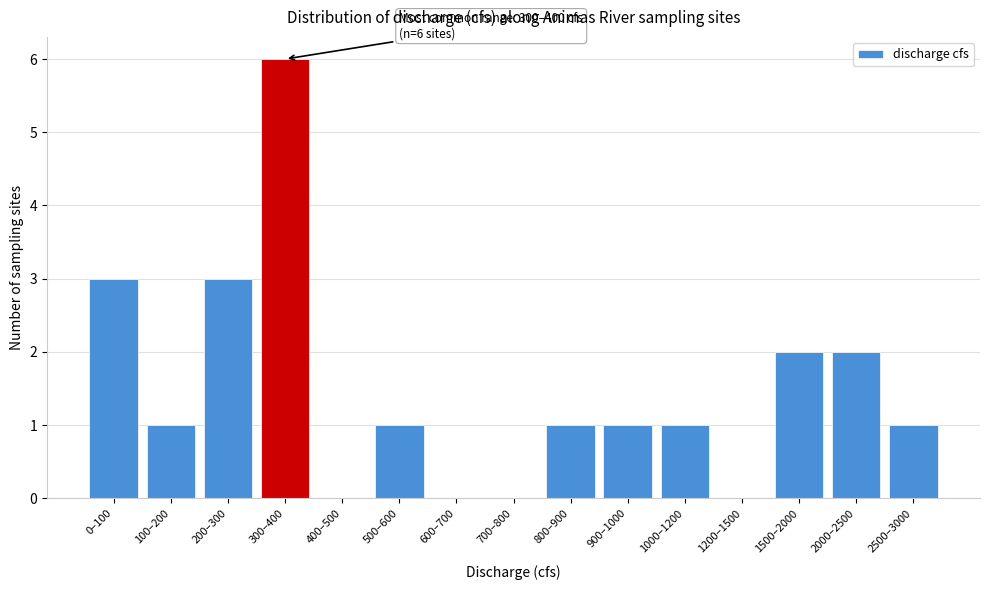

Reading left to right, transcribe all the data shown in this chart.

0–100=3	100–200=1	200–300=3	300–400=6	400–500=0	500–600=1	600–700=0	700–800=0	800–900=1	900–1000=1	1000–1200=1	1200–1500=0	1500–2000=2	2000–2500=2	2500–3000=1